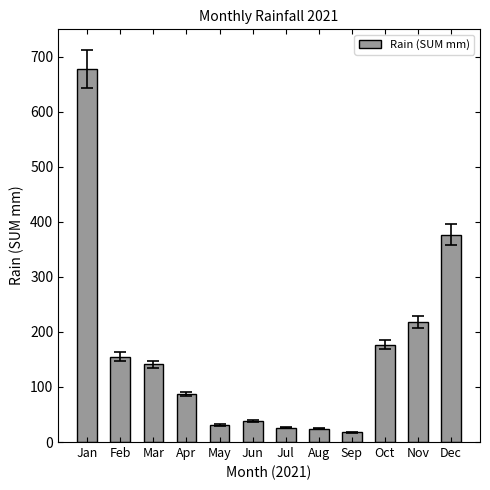

What is the value of the 8th bar from the left?

24.0